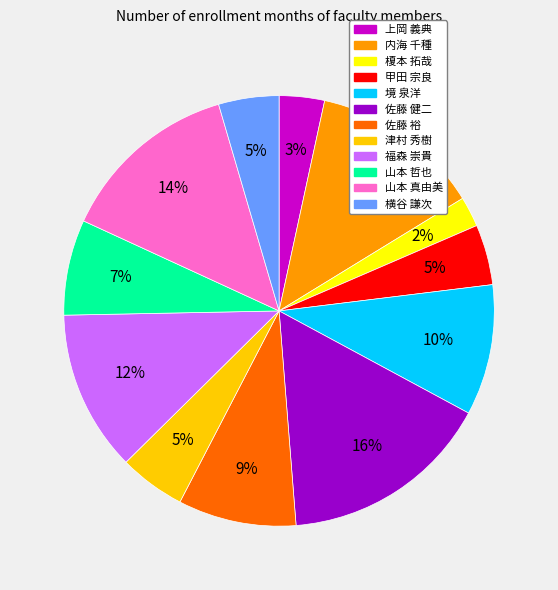

What percentage is the 境 泉洋 slice, to the nearest percent?

10%